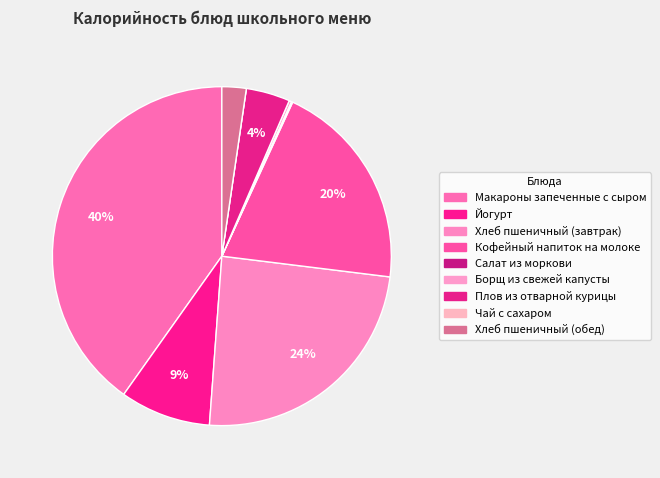

Is it true that Кофейный напиток на молоке is 29% of the pie?

False